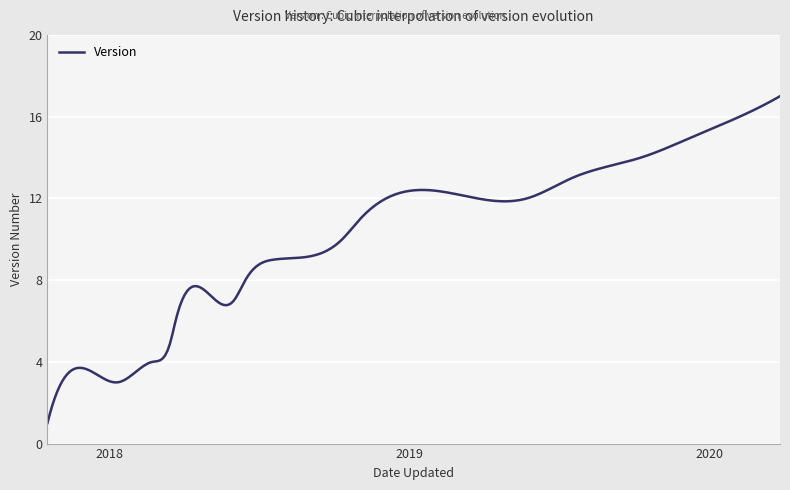

What is the difference between the maximum and minimum values?

16.0